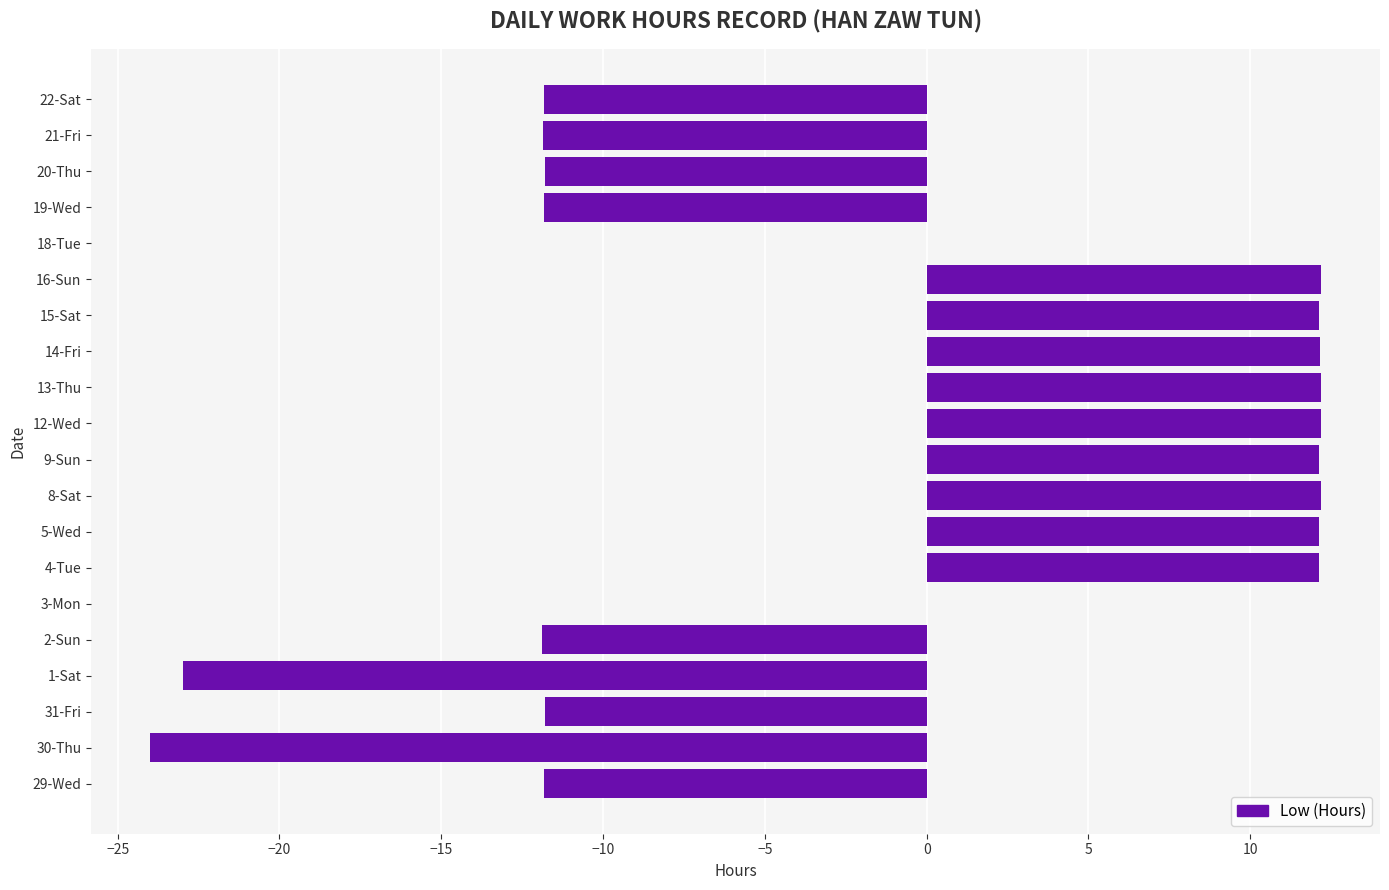

What is the sum of all values?

-20.5